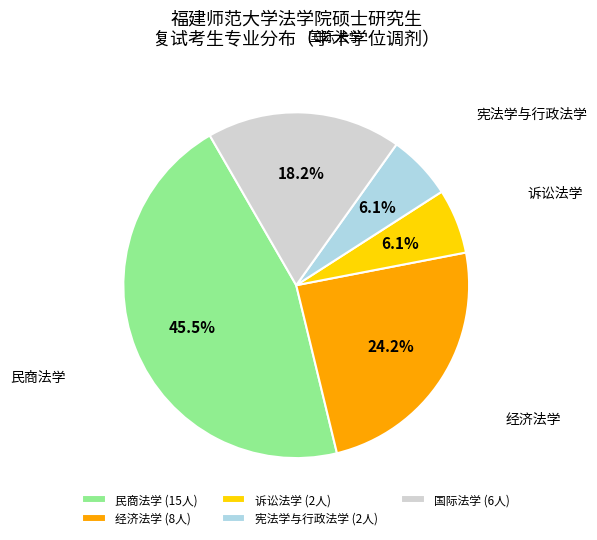

Does 民商法学 represent more than half of the total?

No